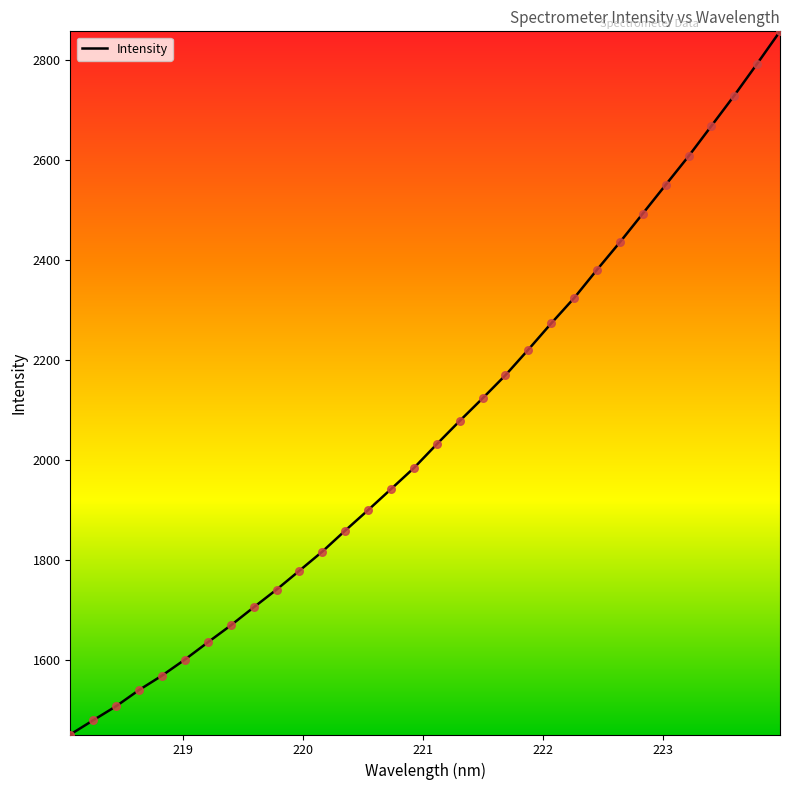

What is the difference between the maximum and minimum values?

1406.6